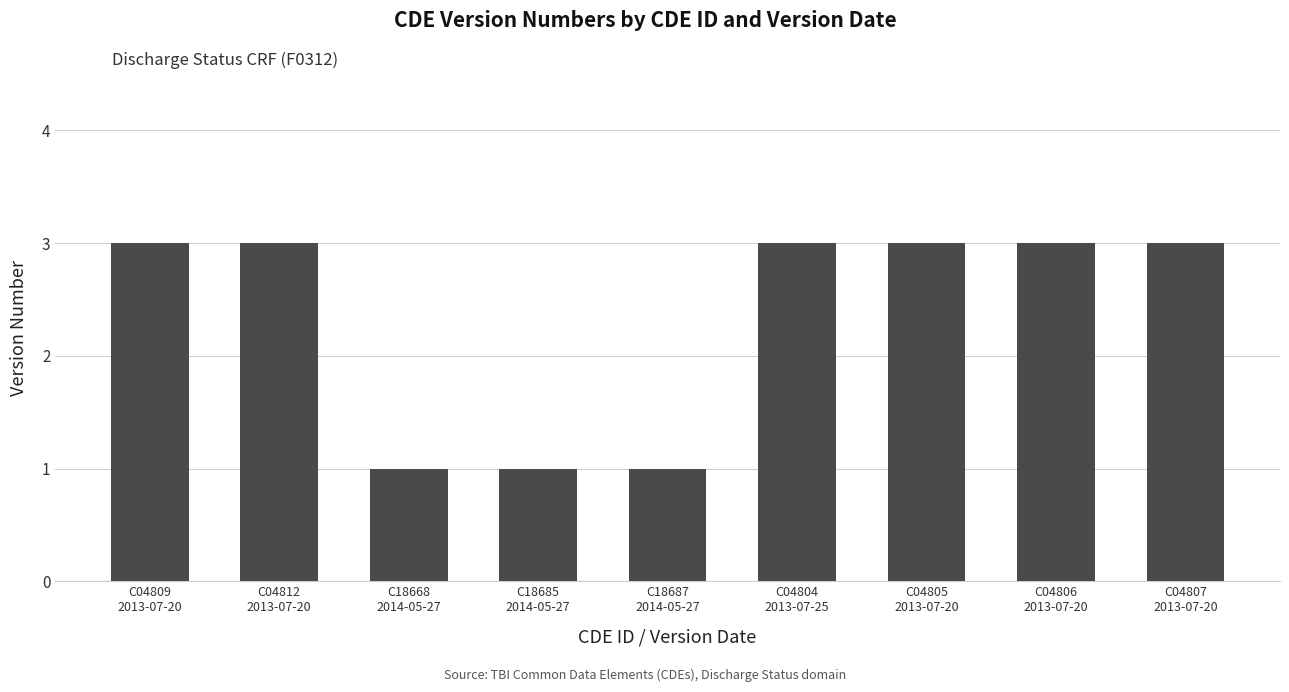

What is the label of the 5th bar from the right?

C18687
2014-05-27